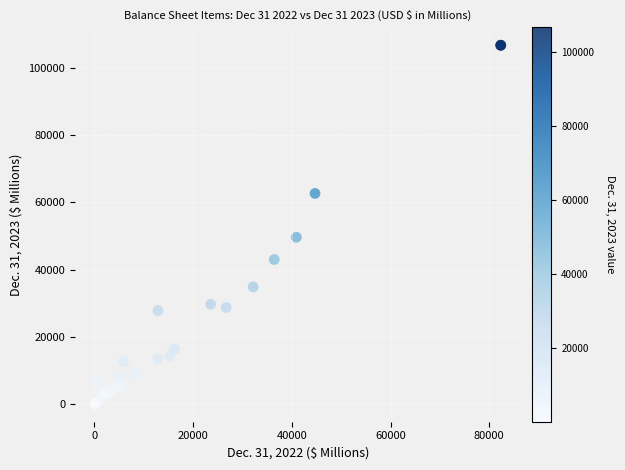

What Y value in the scatter plot is closest to 53398?

49616